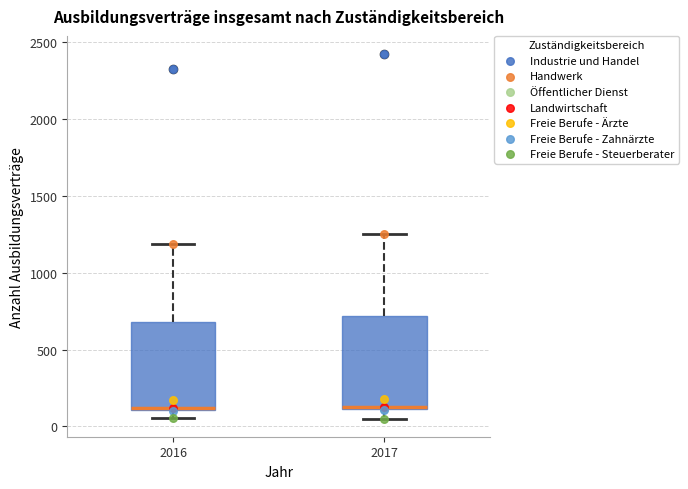

Where does the upper whisker of the box at x = 2016 end on the y-axis? The values are not printed on the chart, so give them approximately, as read against the axis.

1200